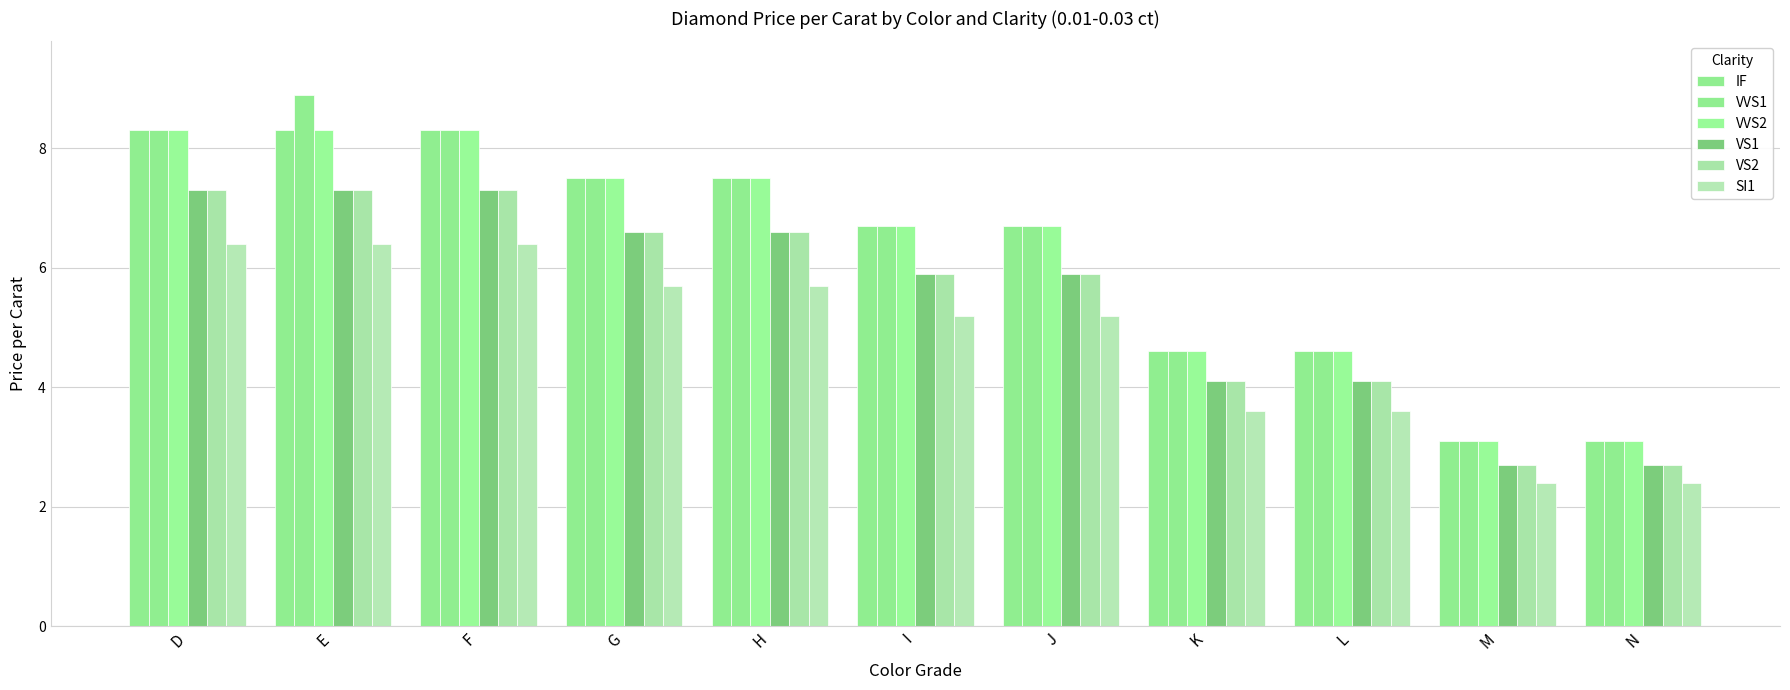

What is the sum of the VVS2 values at J and K?

11.3